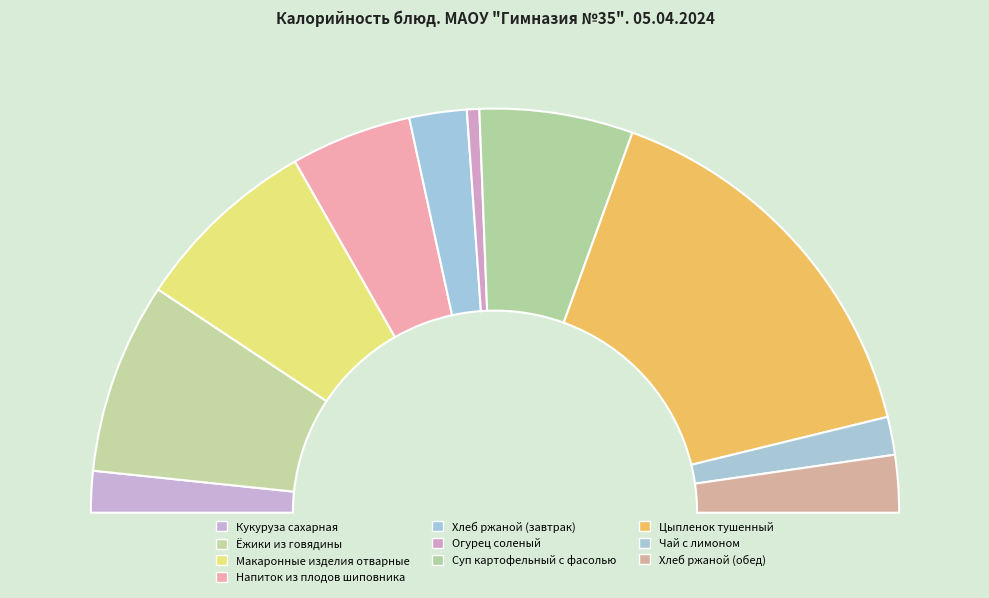

Which category has the biggest portion of the pie?

Цыпленок тушенный